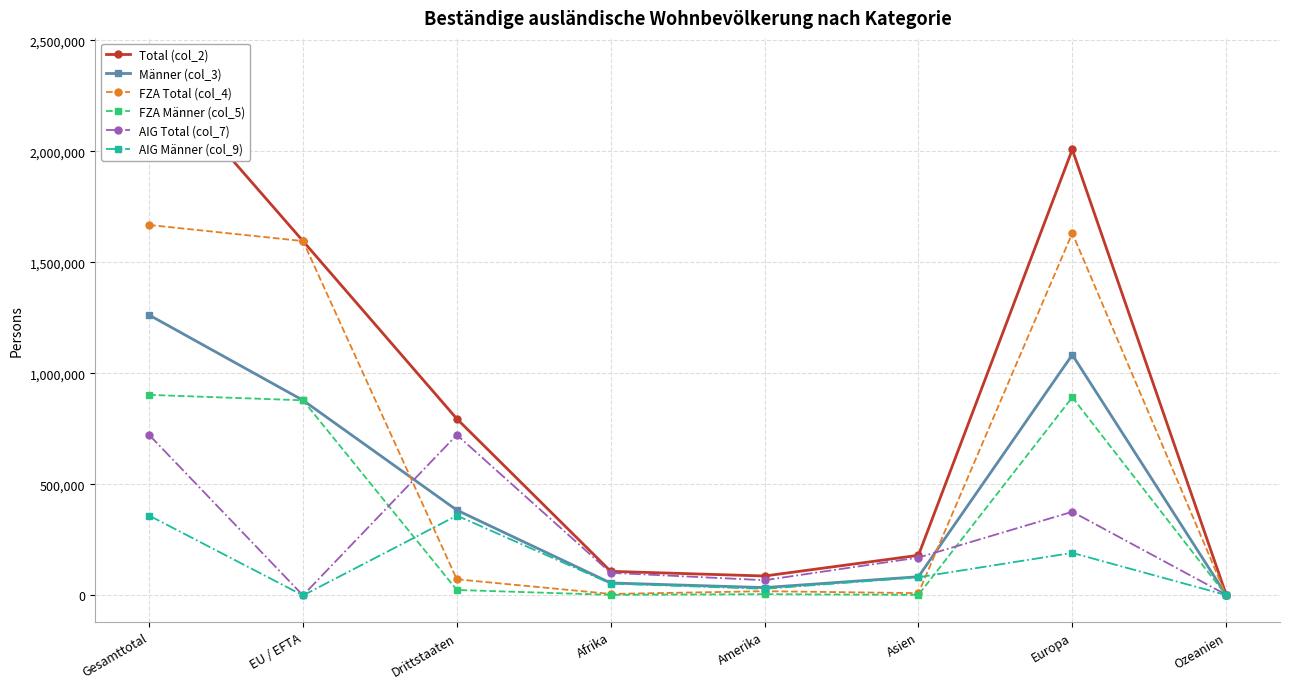

Which series changed the most between Drittstaaten and Europa?

FZA Total (col_4)